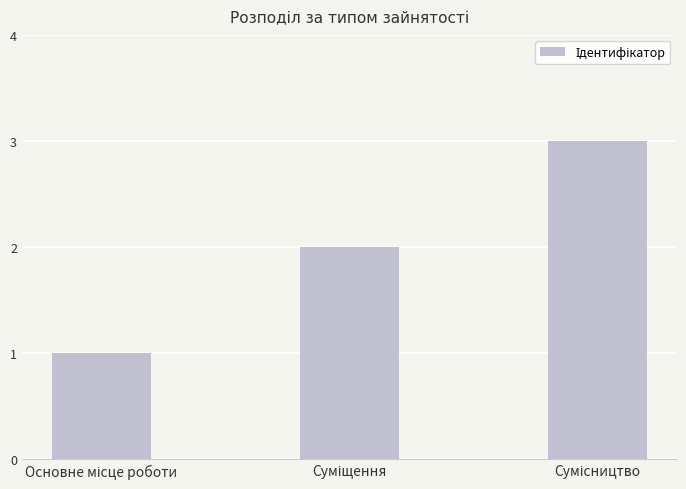

How many distinct data groups are displayed?

1